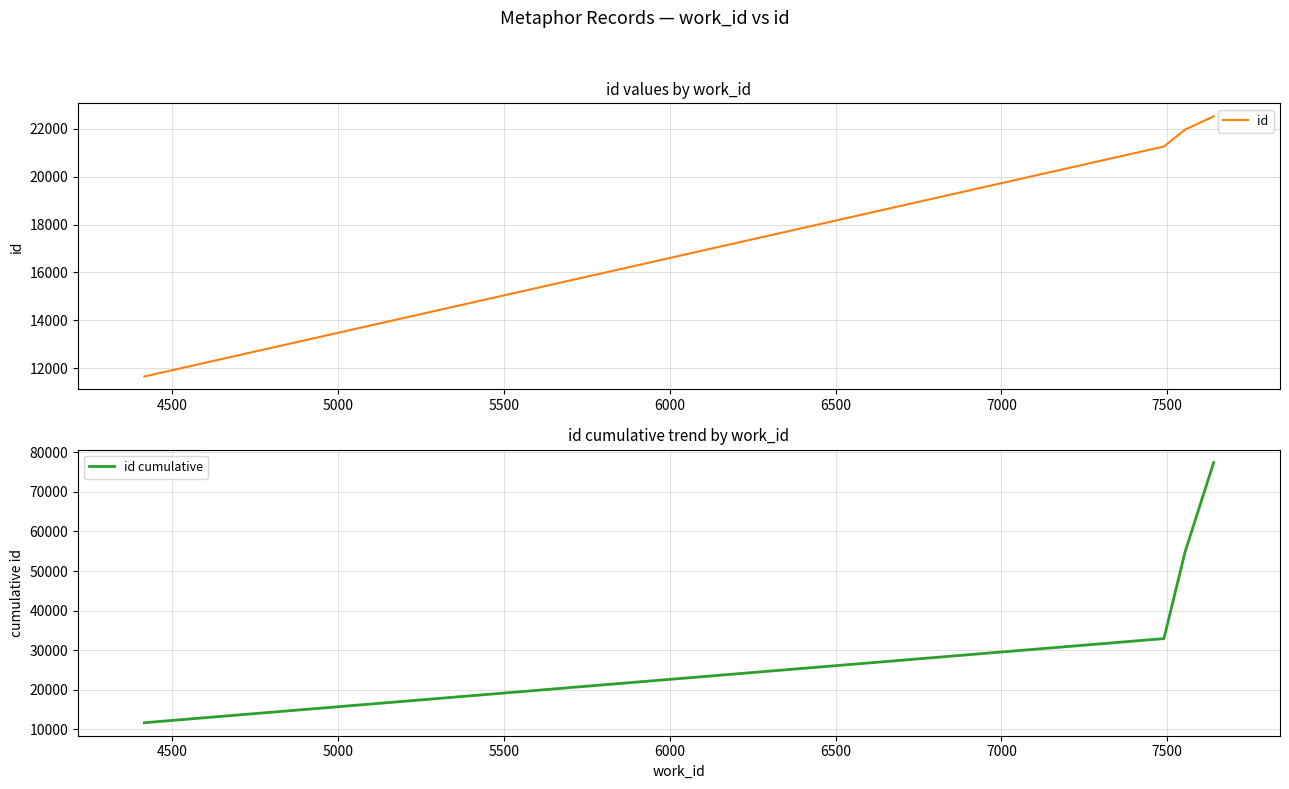

True or false: id and id cumulative intersect in this chart.

False